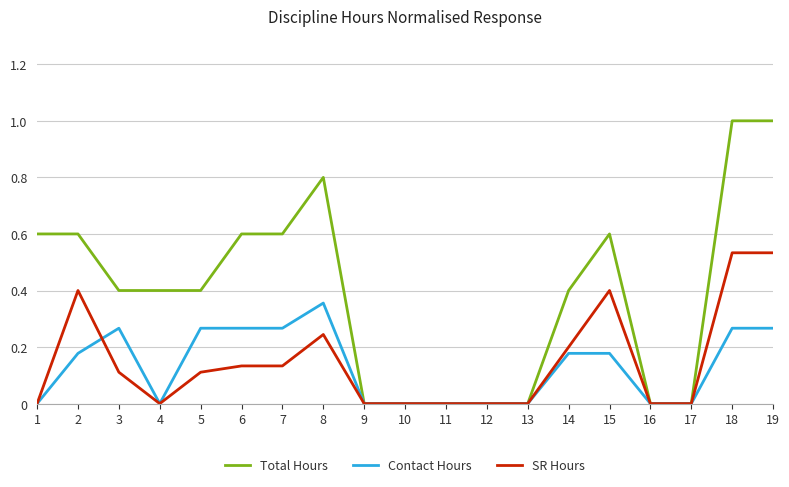

True or false: Total Hours has a value of -0.4 at 9.

False